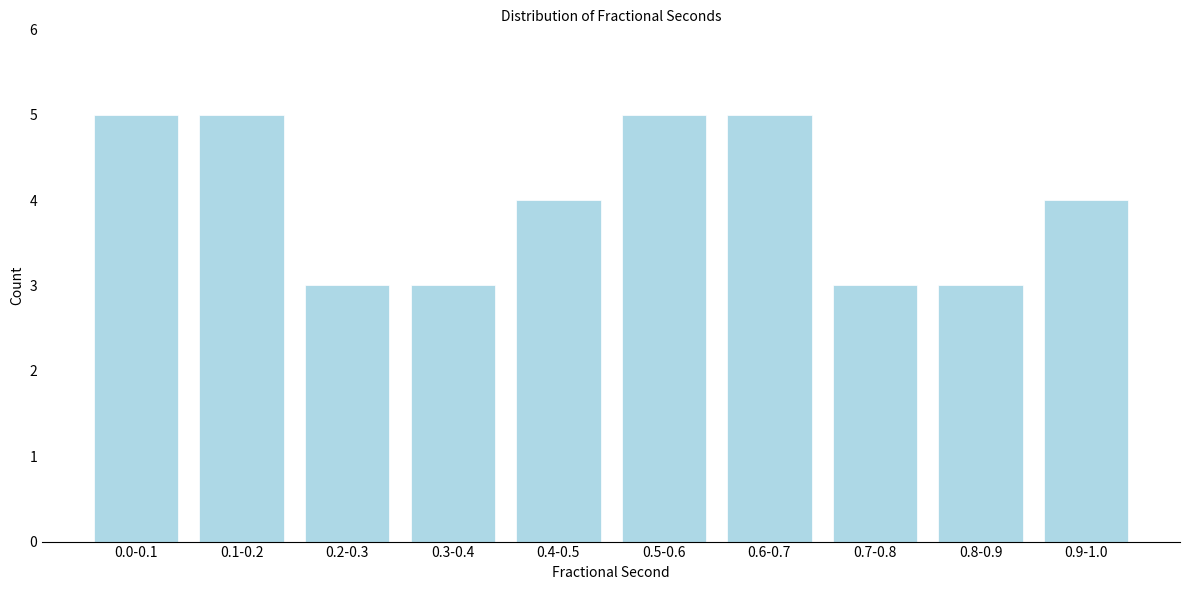

Reading left to right, list all the values displayed in this chart.

5	5	3	3	4	5	5	3	3	4